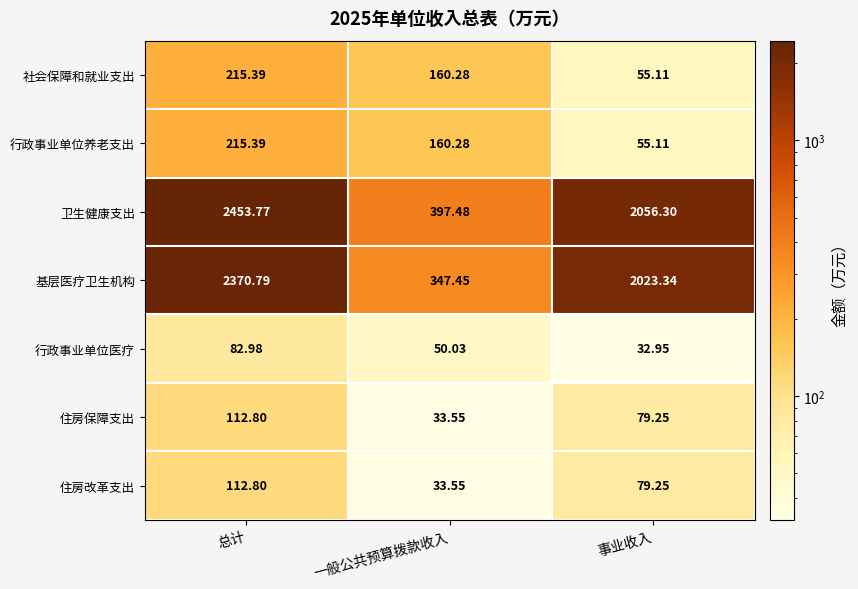

Which series has the largest total across all categories?

卫生健康支出